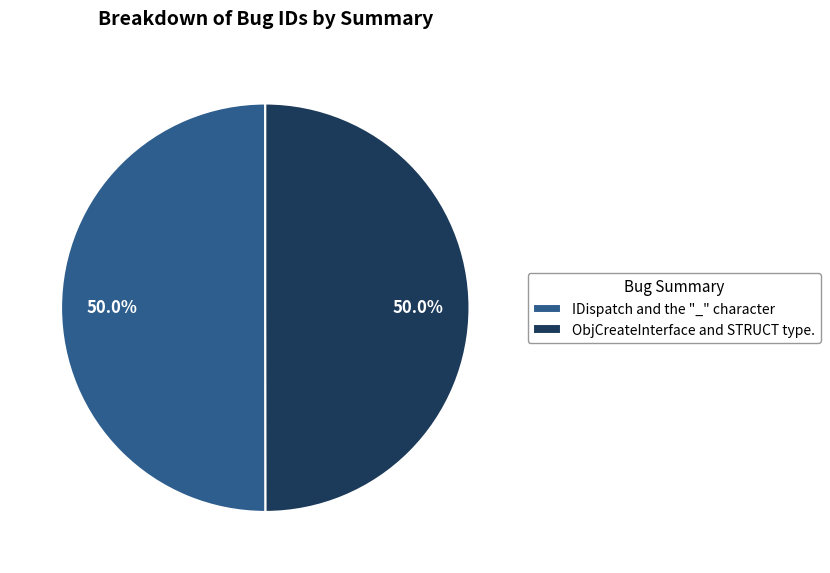

The IDispatch and the "_" character slice represents 44% of the pie. True or false?

False